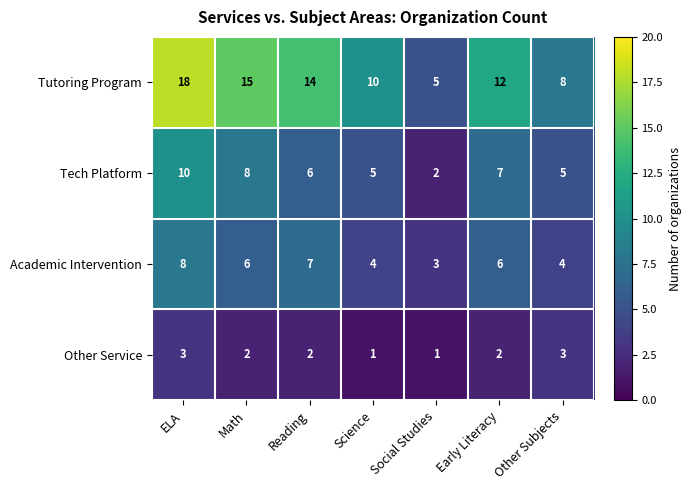

Count the number of data series in this chart.

4